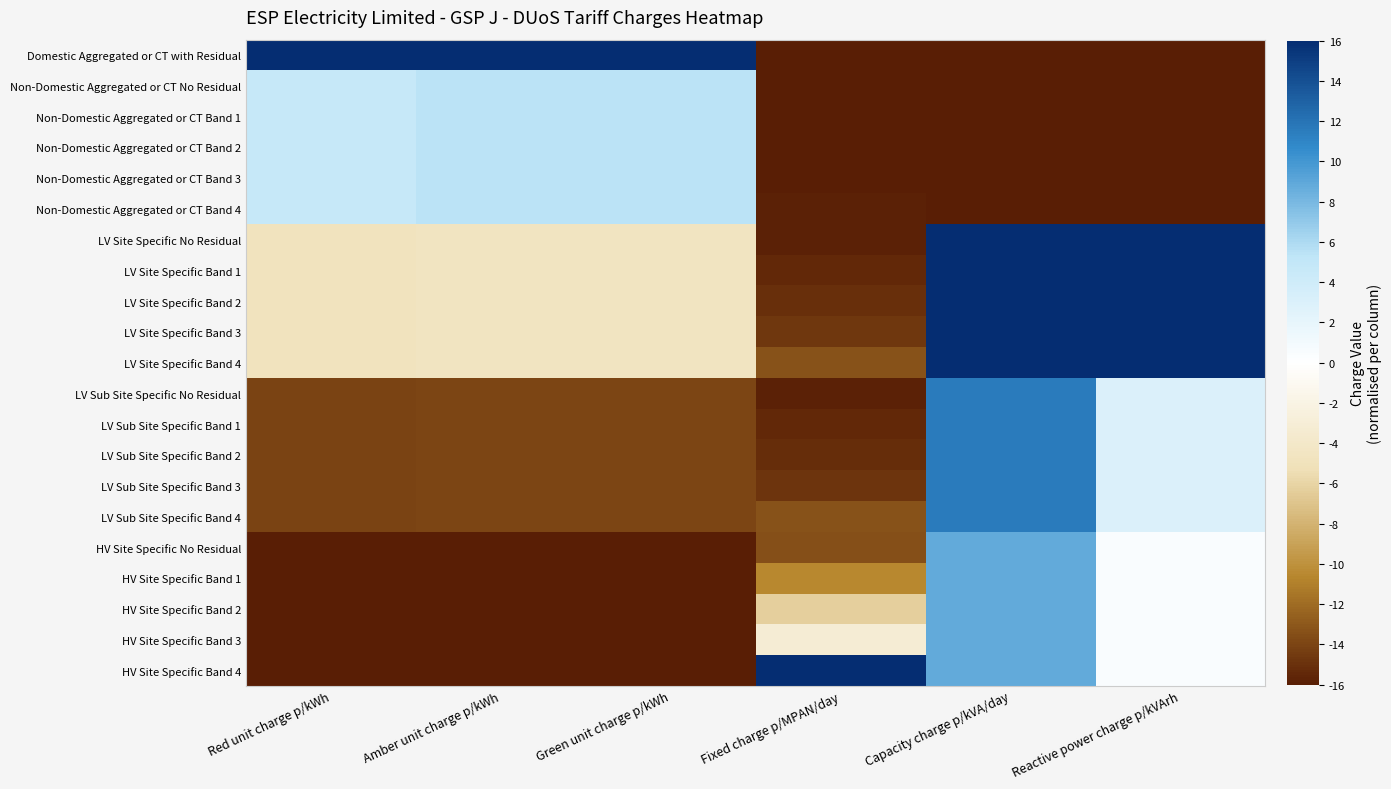

What is the difference between the highest and lowest values at Green unit charge p/kWh?

32.0